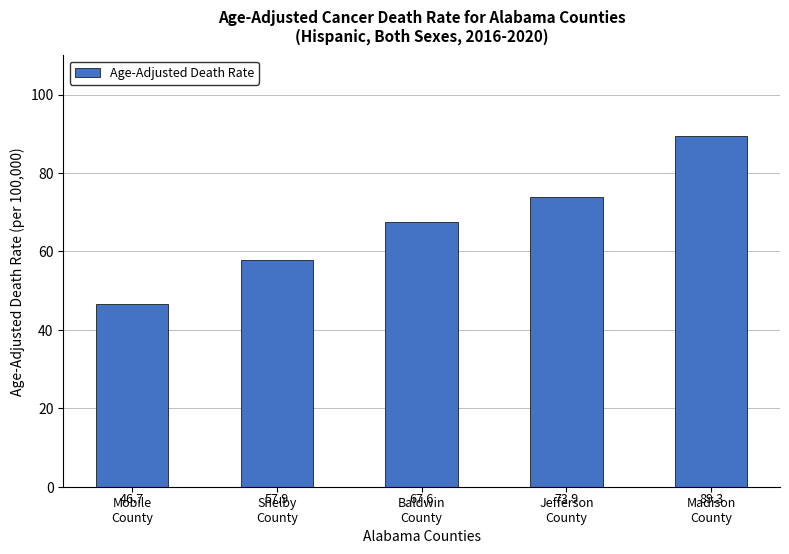

Which has a higher value, Mobile
County or Baldwin
County?

Baldwin
County